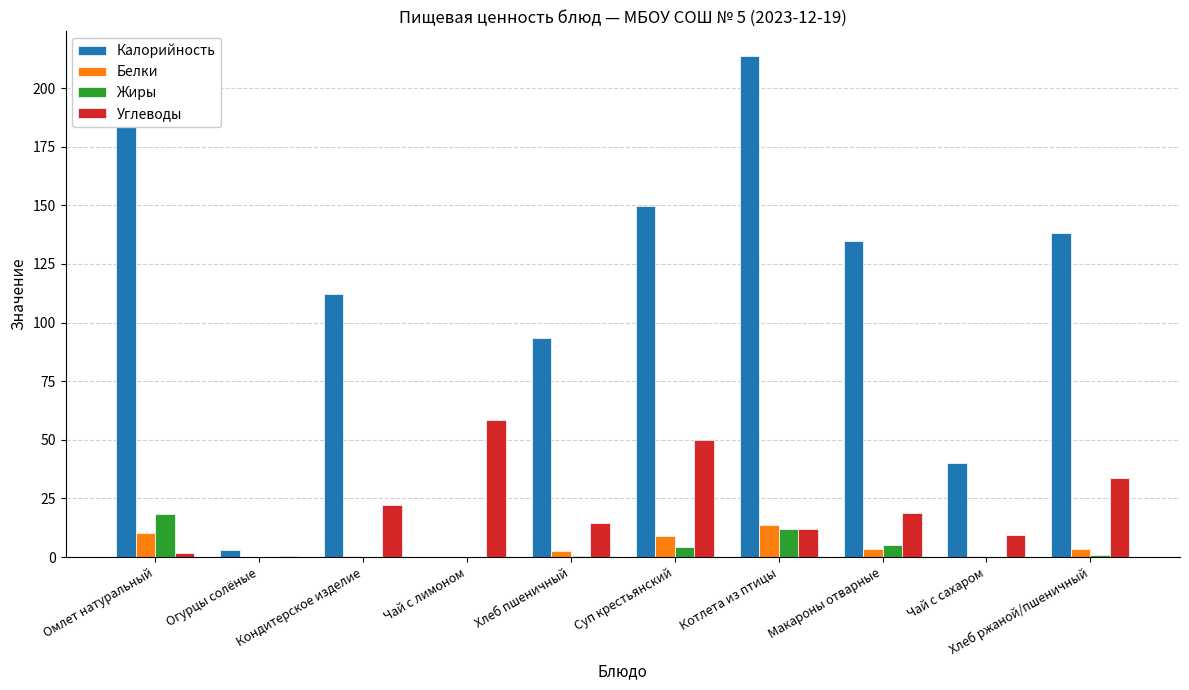

Read the Углеводы value at Котлета из птицы.

12.2